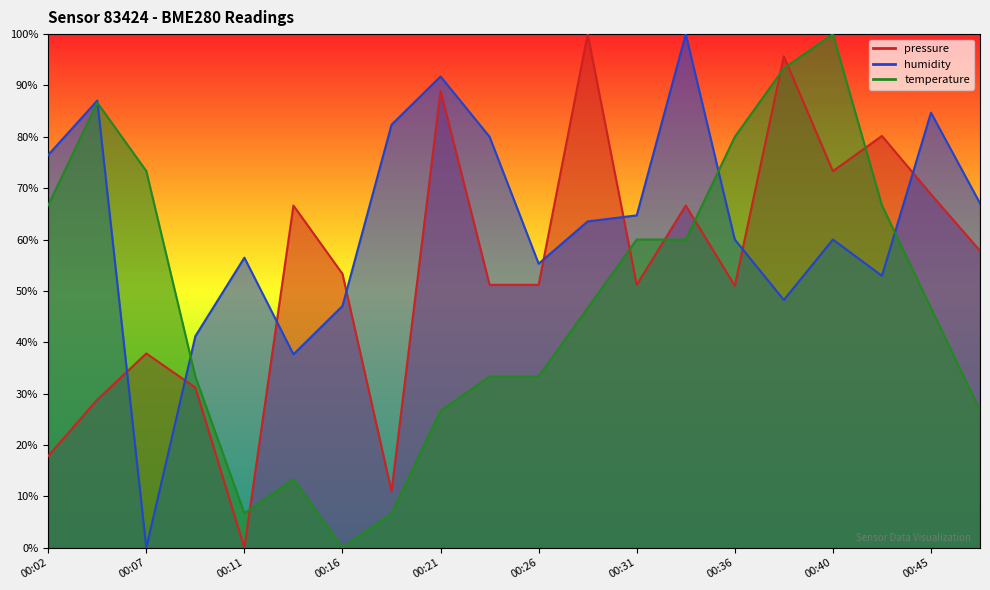

Reading left to right, what are all the values shown in this chart?

pressure: 17.9	28.8	37.8	31.2	0.0	66.6	53.3	11.0	89.0	51.2	51.2	100.0	51.2	66.6	51.0	95.7	73.3	80.2	68.8	57.8
humidity: 76.5	87.1	0.0	41.2	56.5	37.6	47.1	82.4	91.8	80.0	55.3	63.5	64.7	100.0	60.0	48.2	60.0	52.9	84.7	67.1
temperature: 66.7	86.7	73.3	33.3	6.7	13.3	0.0	6.7	26.7	33.3	33.3	46.7	60.0	60.0	80.0	93.3	100.0	66.7	46.7	26.7